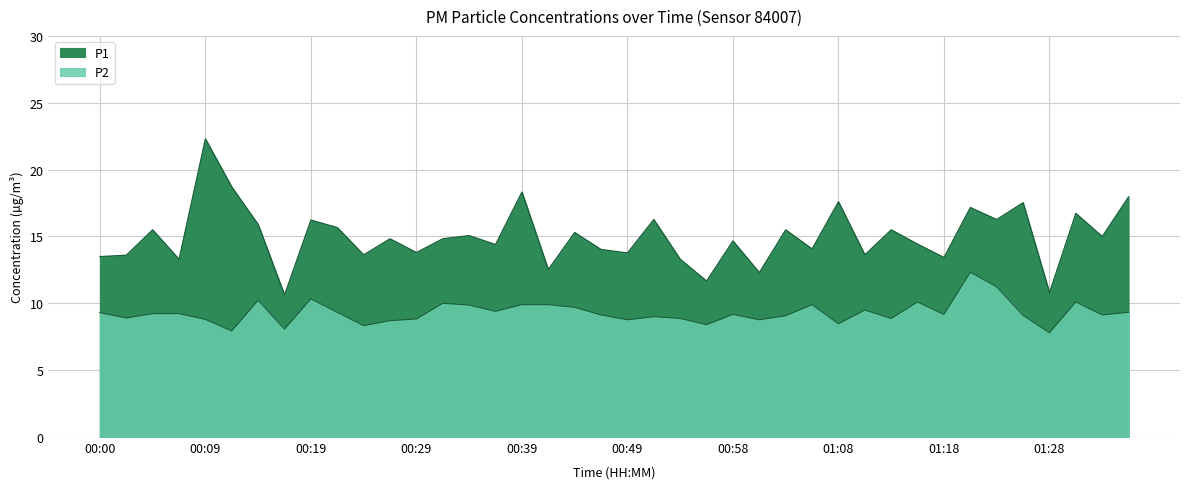

Which category has the highest value in the P1 series?

00:09